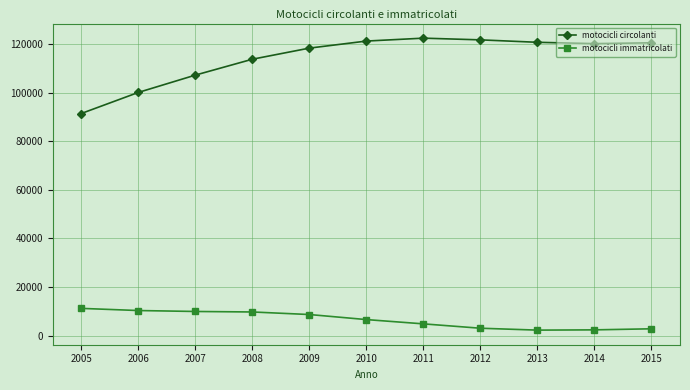

Rank the series by their maximum value, from highest to lowest.

motocicli circolanti, motocicli immatricolati